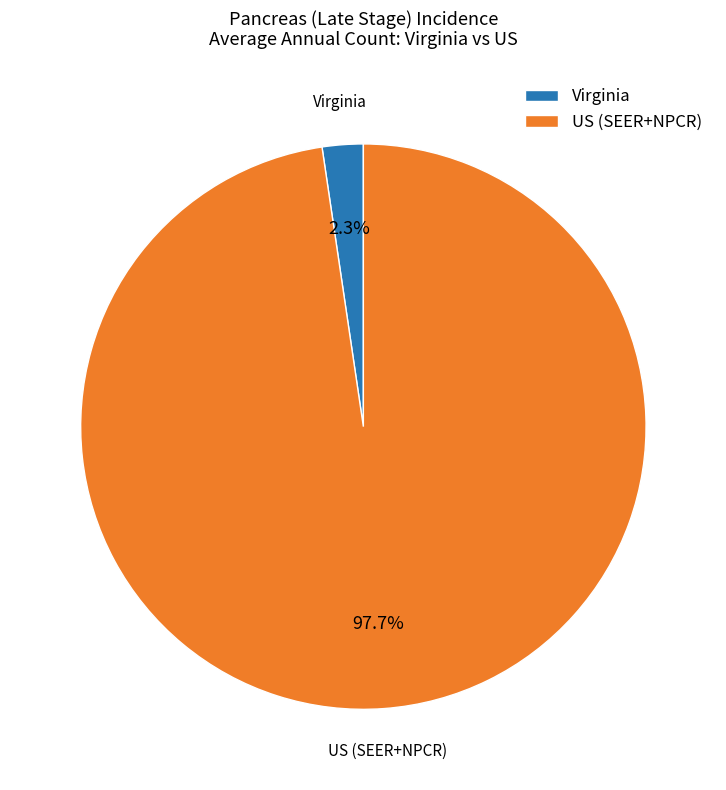

To the nearest percent, what portion does Virginia represent?

2%